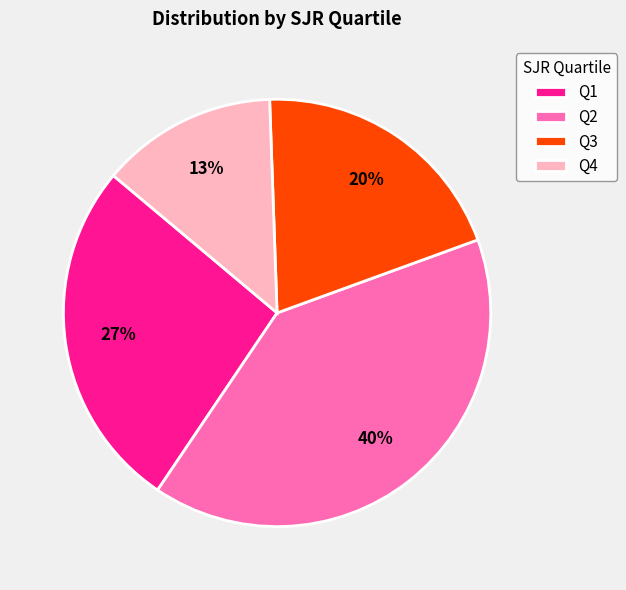

Is it true that Q2 is 48% of the pie?

False